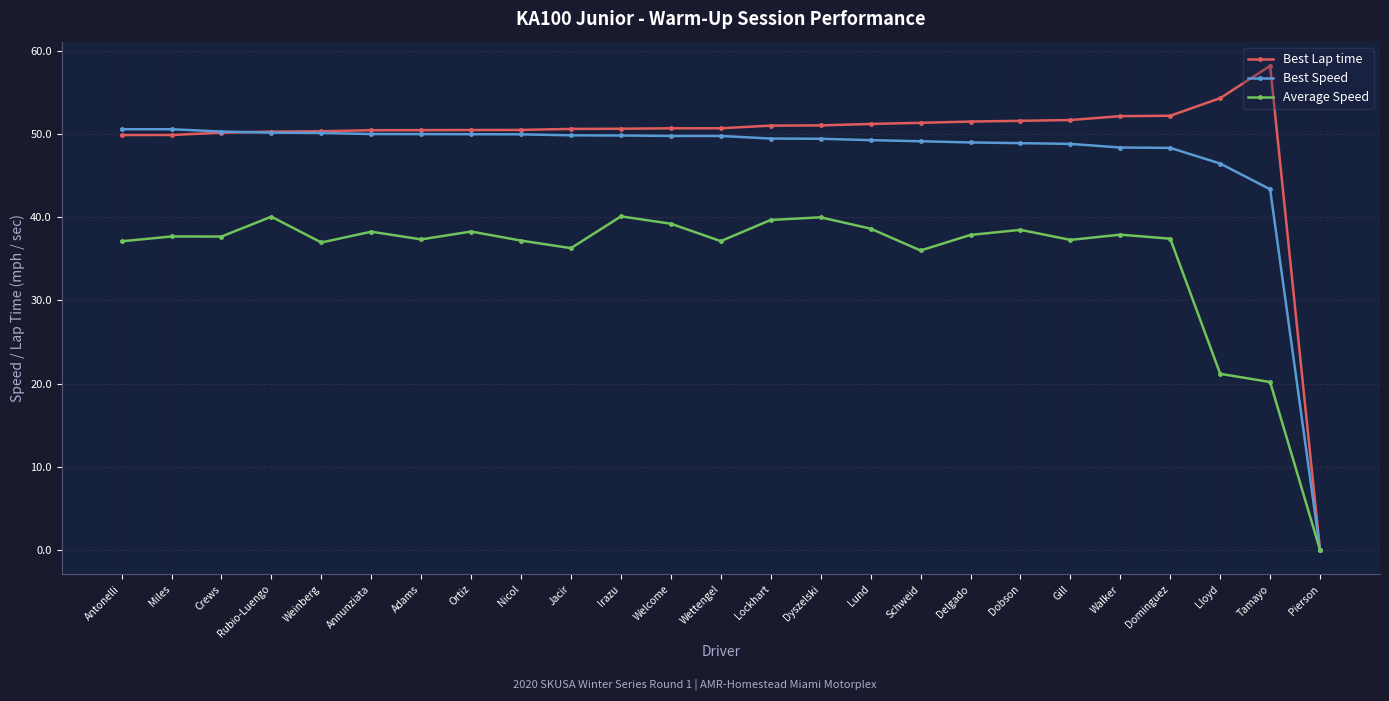

Count the number of data series in this chart.

3